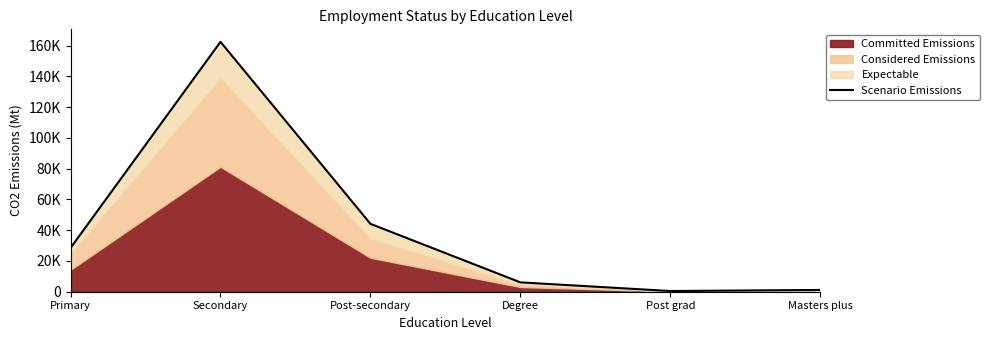

How many points are lower than both their immediate neighbors (excluding endpoints)?

1